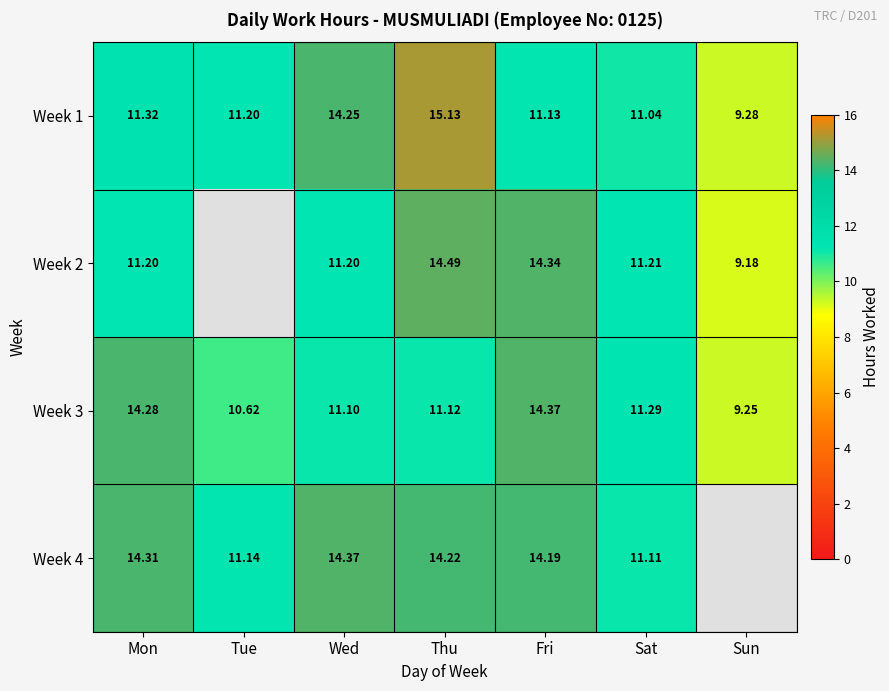

Rank the categories by Week 1 value from lowest to highest.

Sun, Sat, Fri, Tue, Mon, Wed, Thu